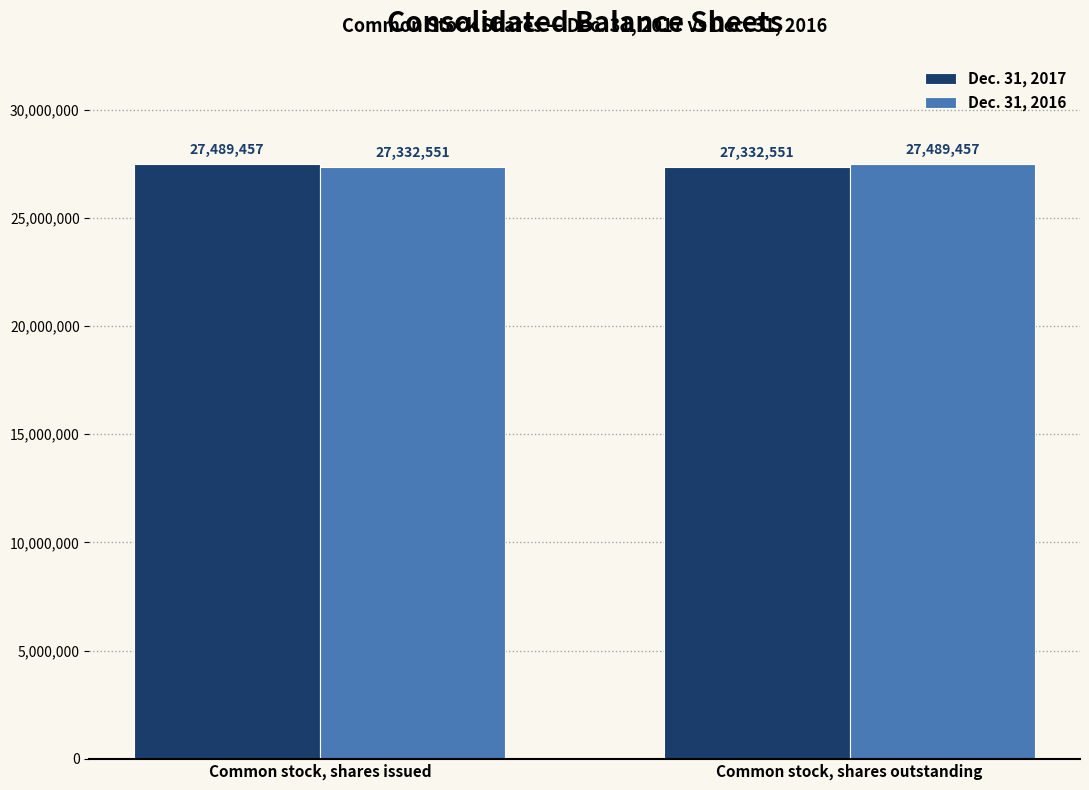

How many Dec. 31, 2016 values are between 27332551 and 27489457?

2